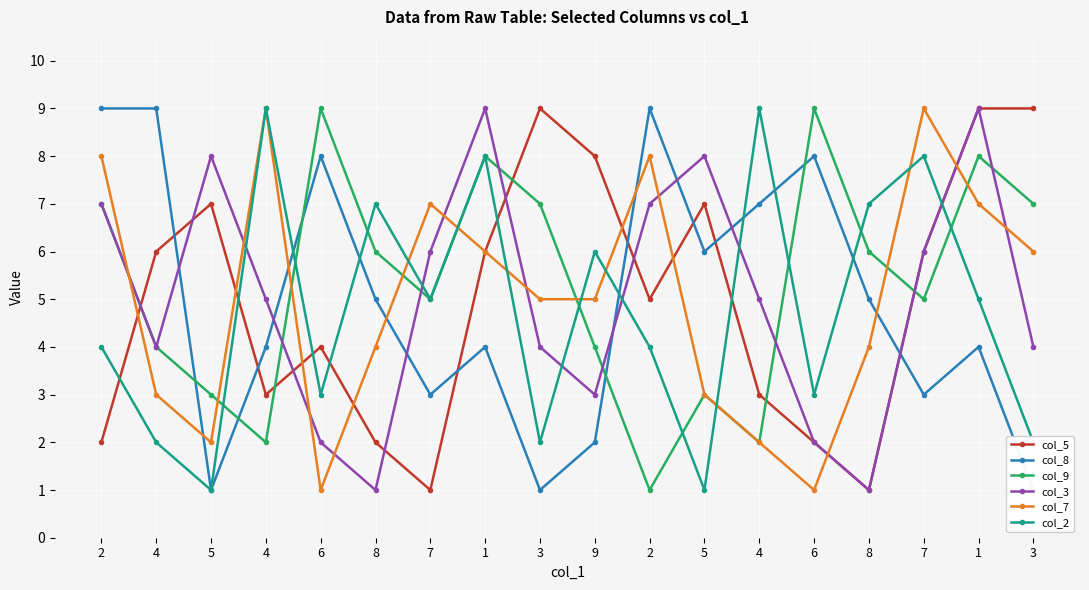

At which category is the sum across all series the highest?

1